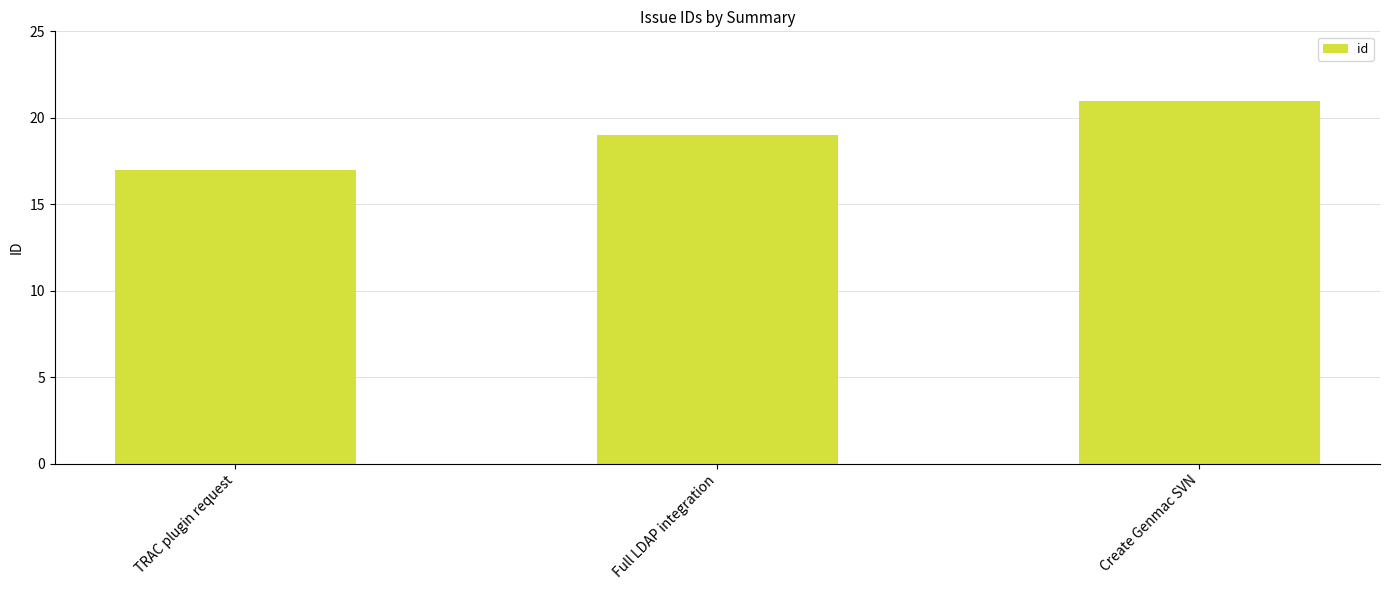

What is the value of the 2nd bar from the left?

19